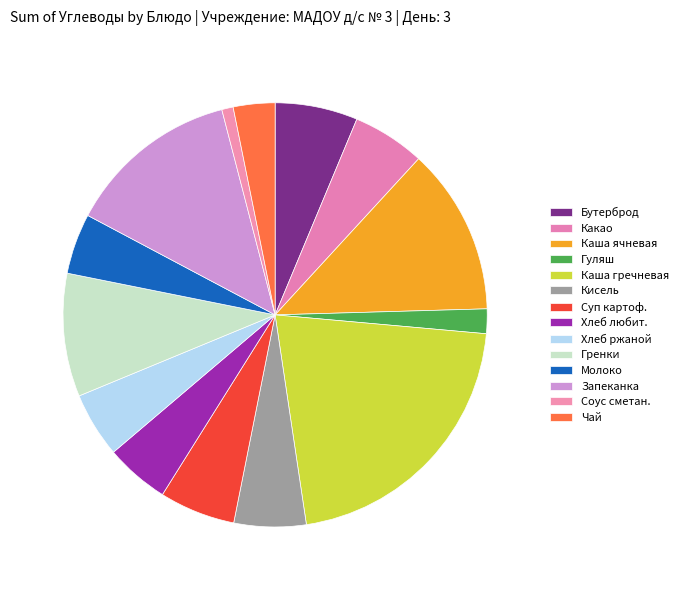

To the nearest percent, what is the average slice percentage?

7%